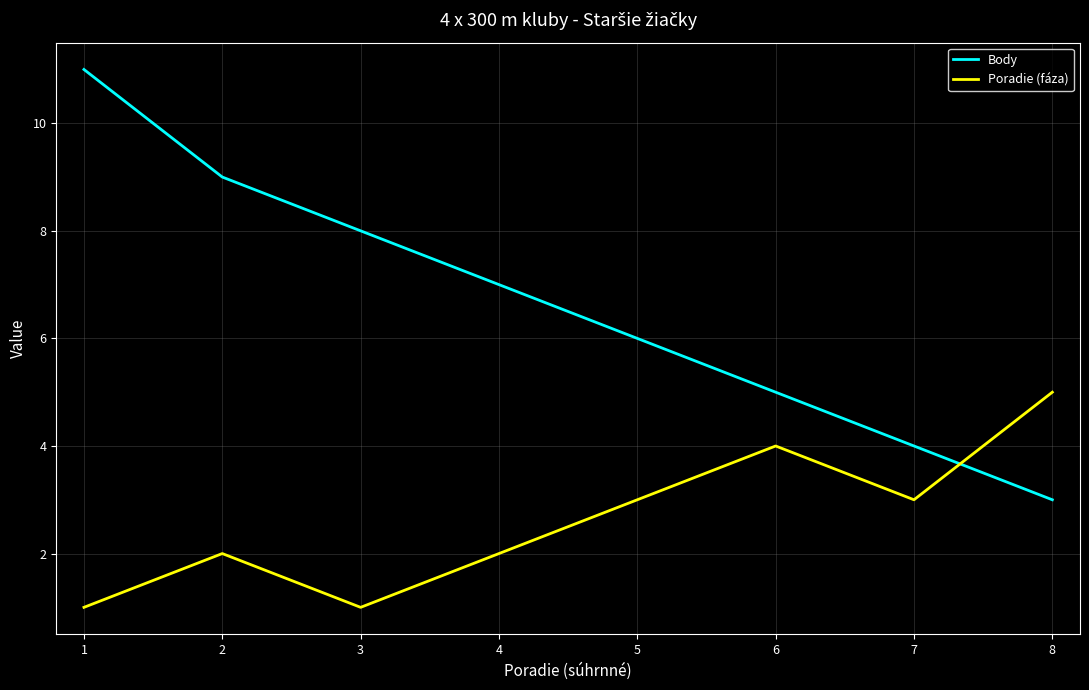

The value of Poradie (fáza) at 8 is 5. True or false?

True